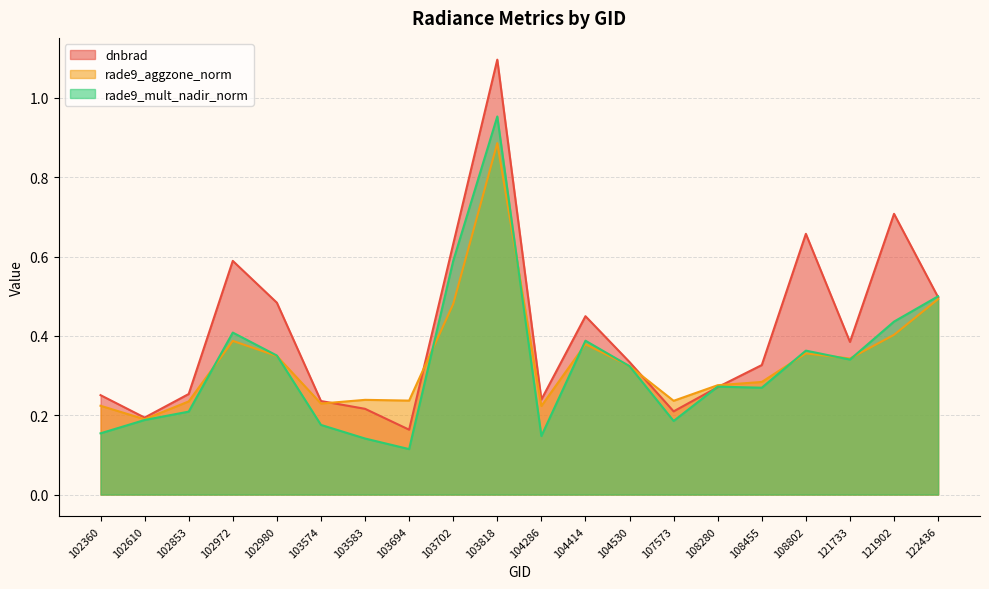

What is the value of the rade9_mult_nadir_norm point at the 8th from the left?

0.1